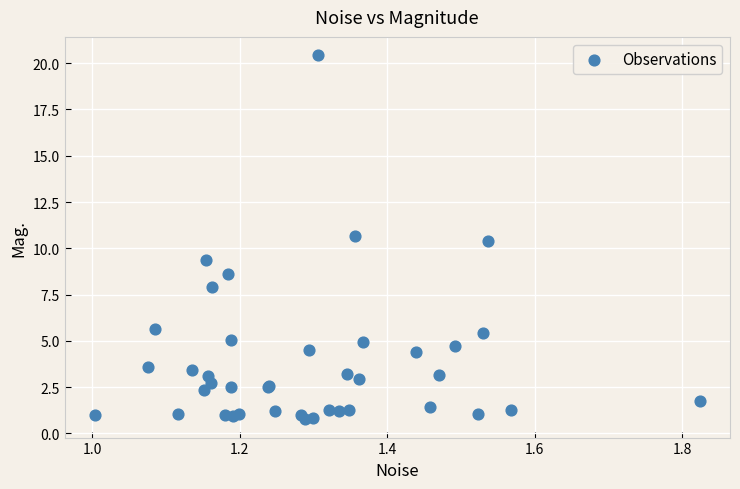

What Y value in the scatter plot is closest to 10?

10.4